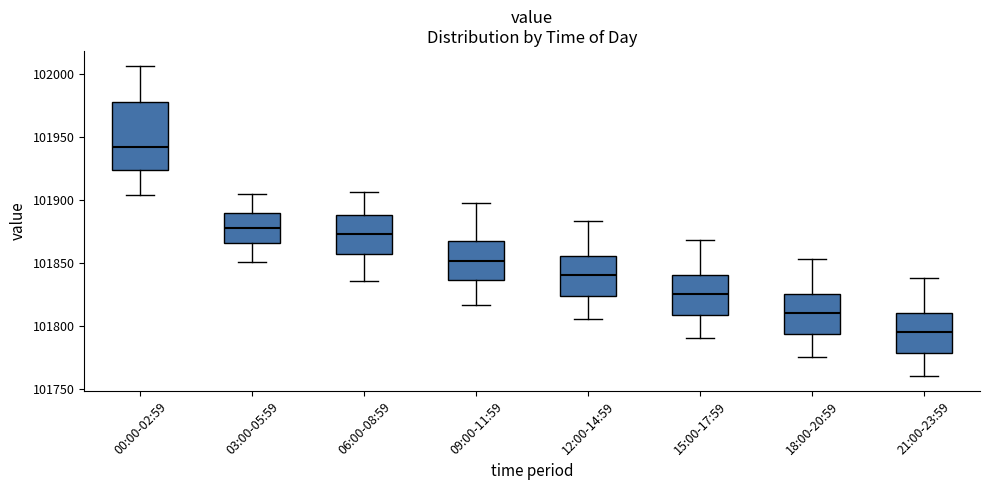

Which box has the highest median line?

00:00-02:59